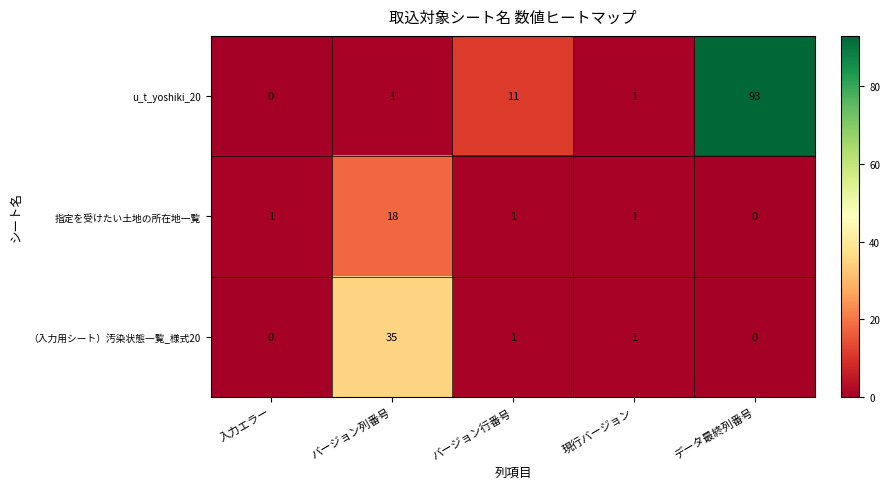

Which series has the largest total across all categories?

u_t_yoshiki_20